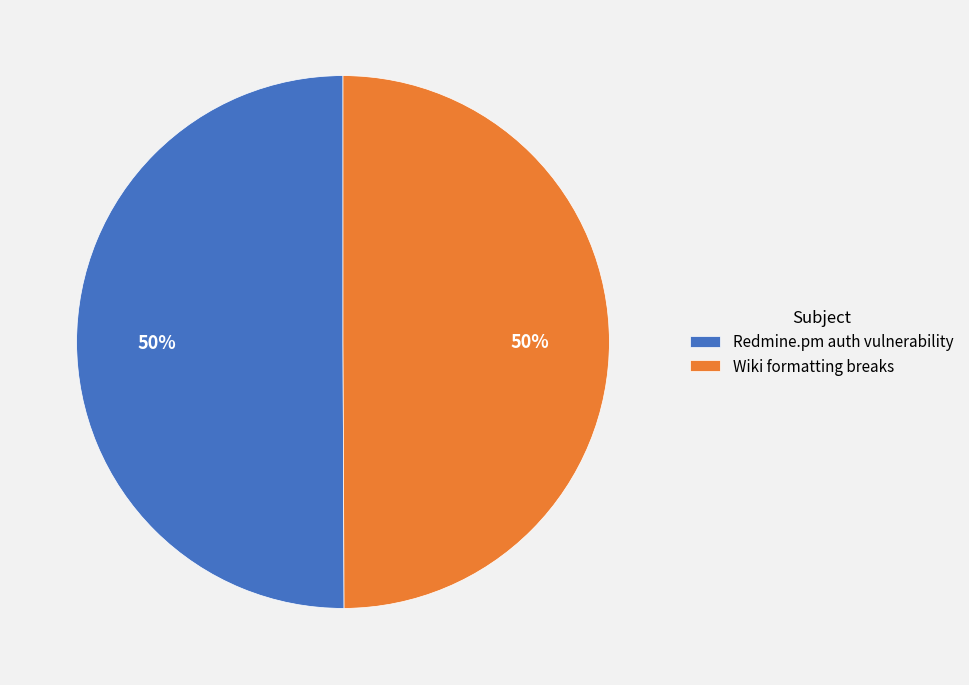

The Redmine.pm auth vulnerability slice represents 50% of the pie. True or false?

True